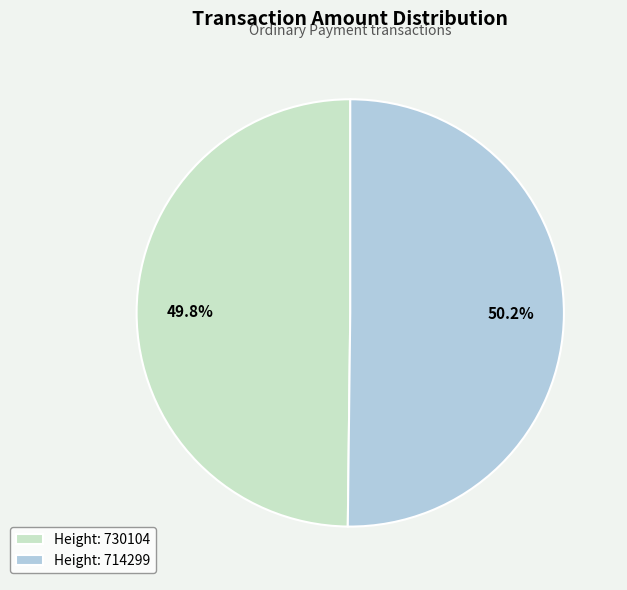

What is the ratio of the value at Height: 730104 to the value at Height: 714299?

1.0